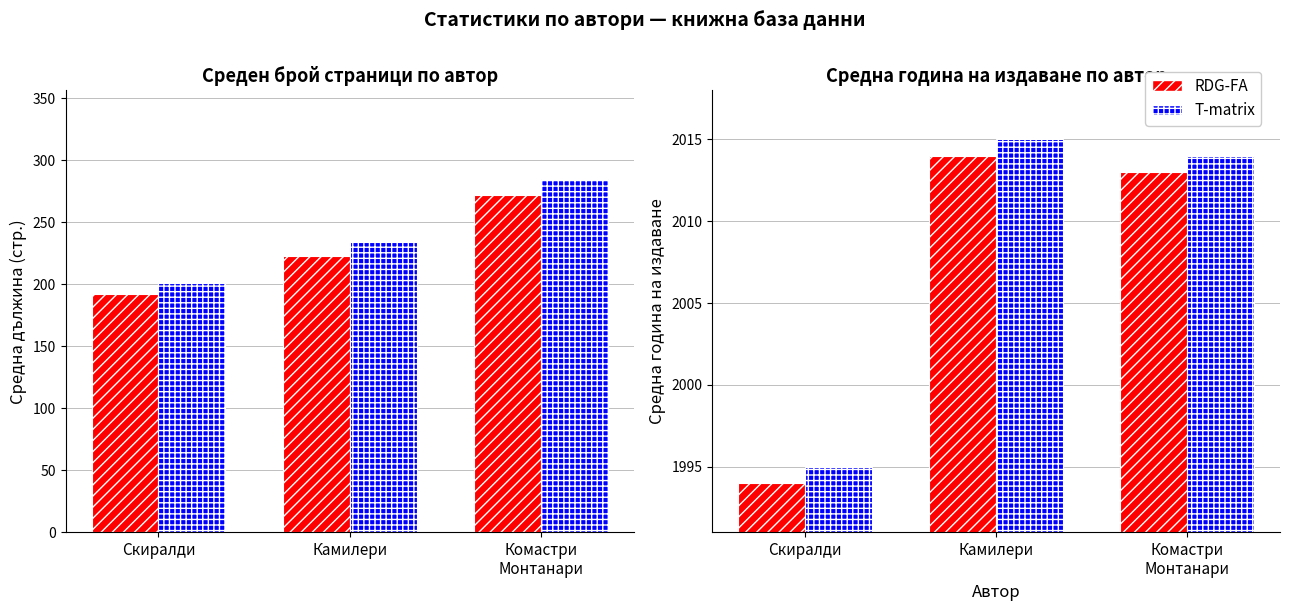

List the labels in order of Година изд. (RDG-FA) value, largest first.

Камилери, Комастри
Монтанари, Скиралди